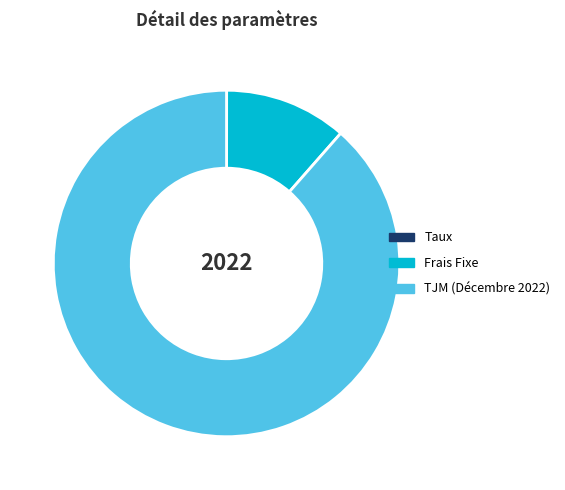

True or false: TJM (Décembre 2022) accounts for 89% of the total.

True